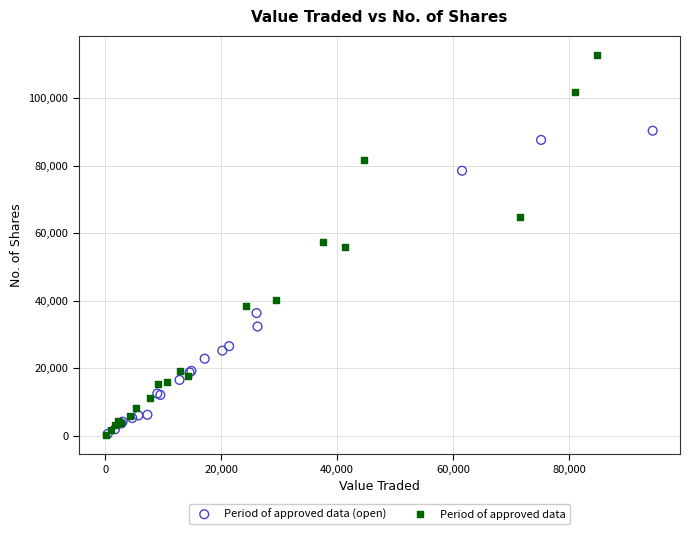

Which series contains the highest Y value?

Period of approved data